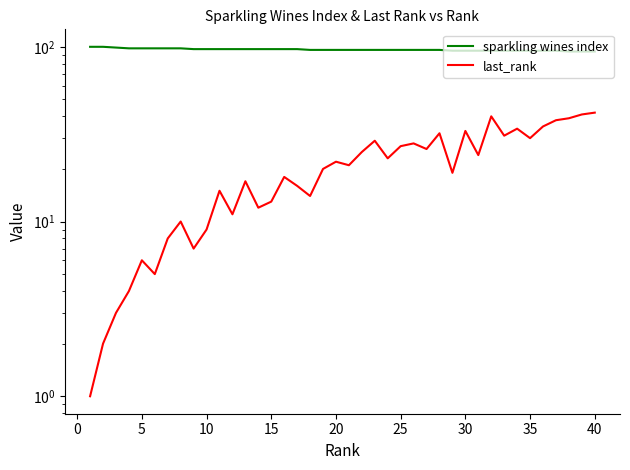

True or false: last_rank and sparkling wines index intersect in this chart.

False